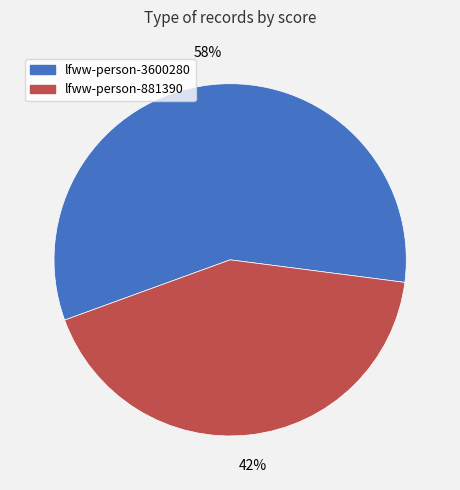

Does lfww-person-3600280 represent more than half of the total?

Yes